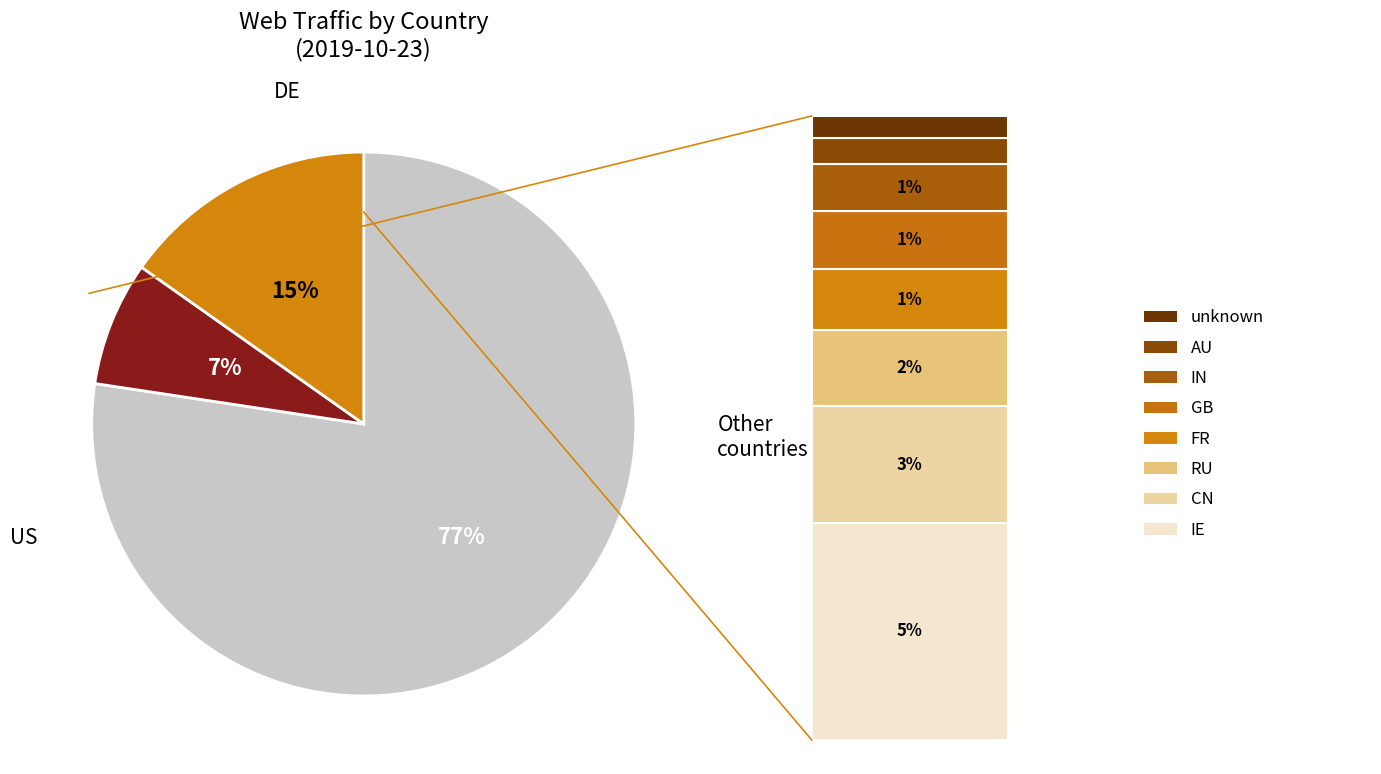

To the nearest percent, what is the average slice percentage?

33%